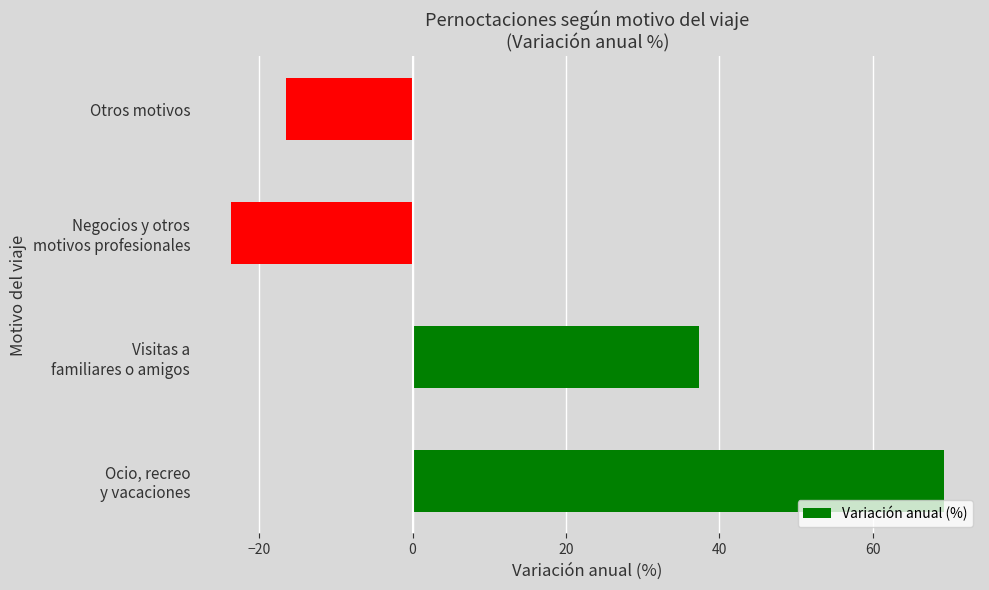

What is the average value?

16.6